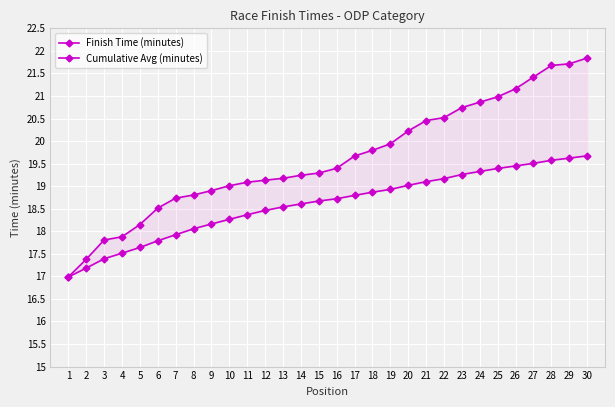

Reading right to left, transcribe all the data shown in this chart.

Finish Time (minutes): 30=21.8	29=21.7	28=21.7	27=21.4	26=21.2	25=21.0	24=20.9	23=20.7	22=20.5	21=20.5	20=20.2	19=19.9	18=19.8	17=19.7	16=19.4	15=19.3	14=19.2	13=19.2	12=19.1	11=19.1	10=19.0	9=18.9	8=18.8	7=18.7	6=18.5	5=18.1	4=17.9	3=17.8	2=17.4	1=17.0
Cumulative Avg (minutes): 30=19.7	29=19.6	28=19.6	27=19.5	26=19.4	25=19.4	24=19.3	23=19.3	22=19.2	21=19.1	20=19.0	19=18.9	18=18.9	17=18.8	16=18.7	15=18.7	14=18.6	13=18.5	12=18.5	11=18.4	10=18.3	9=18.2	8=18.1	7=17.9	6=17.8	5=17.6	4=17.5	3=17.4	2=17.2	1=17.0